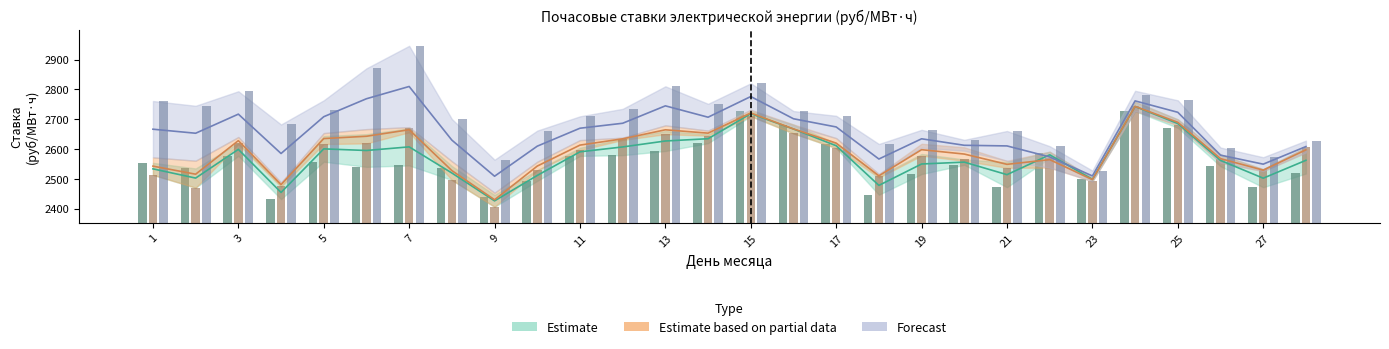

What is the minimum value shown in the chart?

2405.8